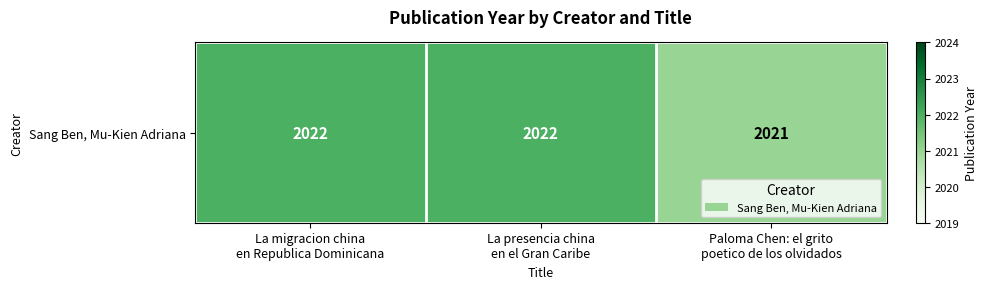

Reading left to right, transcribe all the data shown in this chart.

La migracion china
en Republica Dominicana=2022	La presencia china
en el Gran Caribe=2022	Paloma Chen: el grito
poetico de los olvidados=2021